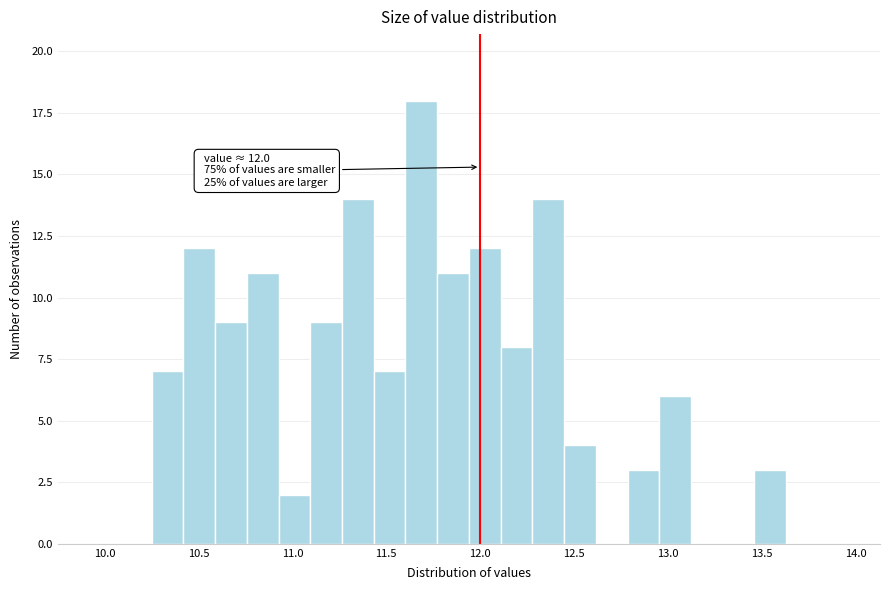

Around what value on the x-axis is the tallest bar? Give the approximate position of its centre, as read against the axis.

11.70